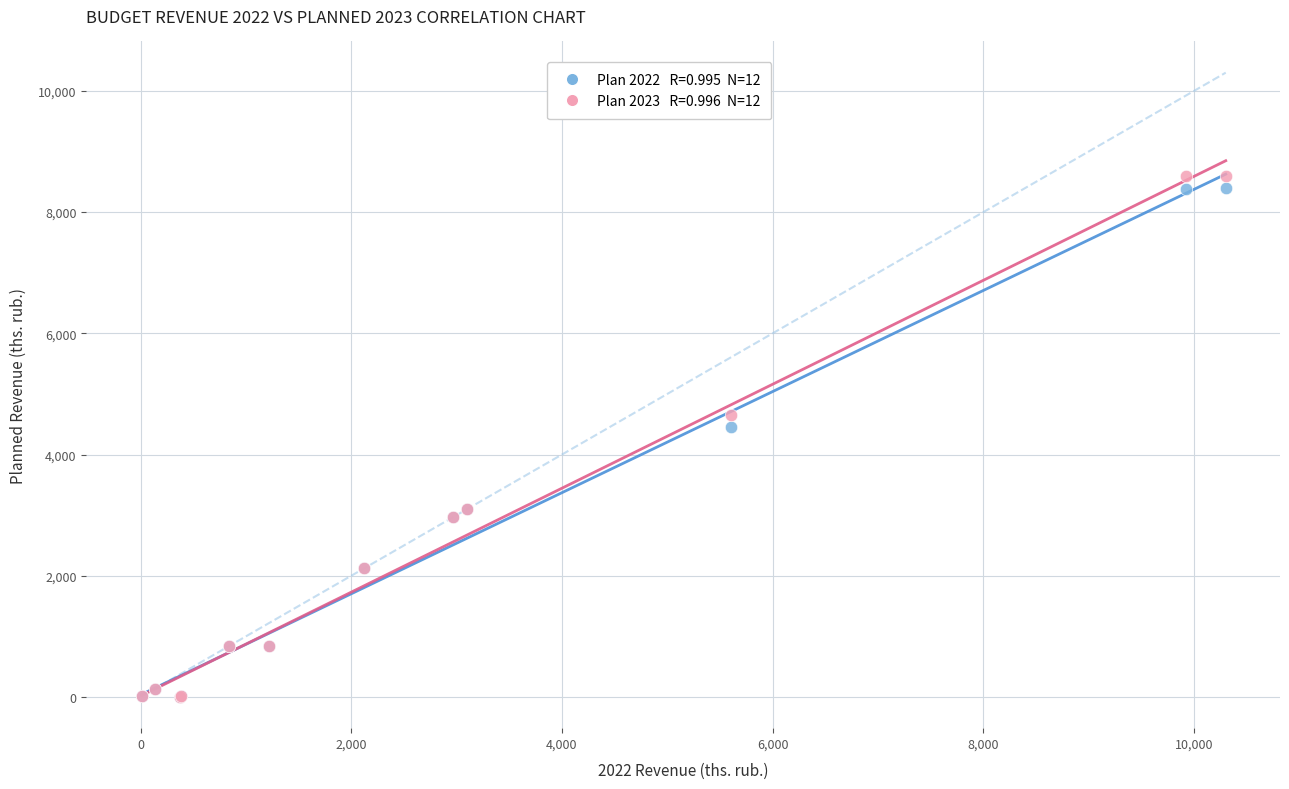

Across all series, what Y value is closest to 4301?

4449.5